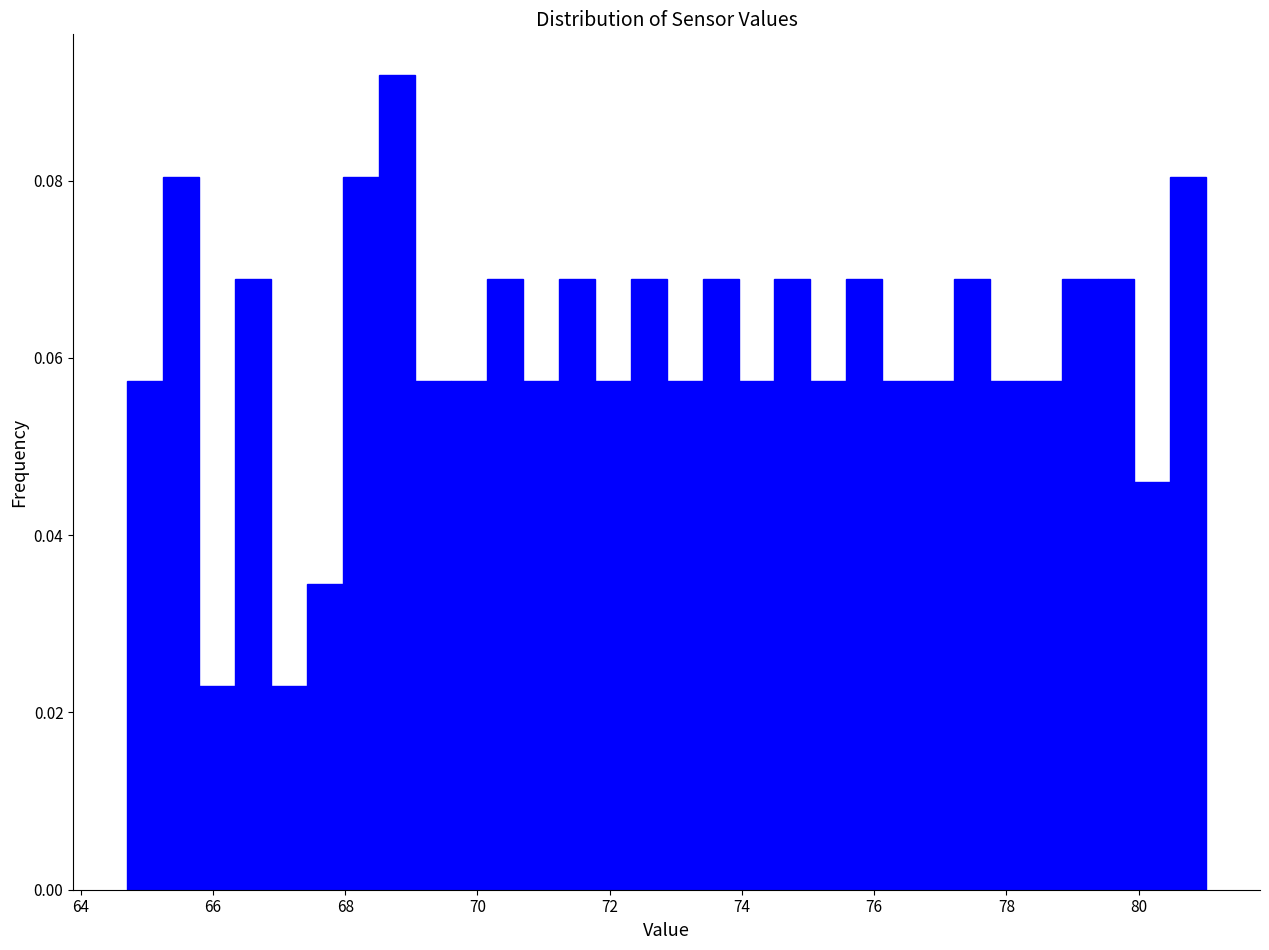

Read against the x-axis, roughly where is the centre of the tallest bar?

68.8